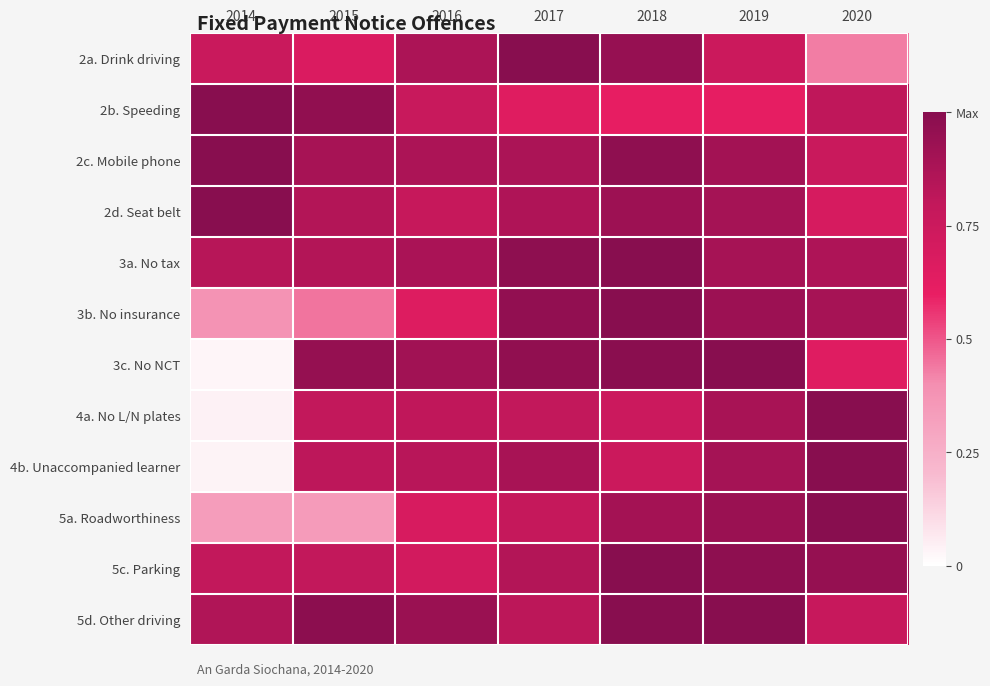

Rank the series by their maximum value, from lowest to highest.

2a. Drink driving, 2b. Speeding, 2c. Mobile phone, 2d. Seat belt, 3a. No tax, 3b. No insurance, 3c. No NCT, 4a. No L/N plates, 4b. Unaccompanied learner, 5a. Roadworthiness, 5c. Parking, 5d. Other driving